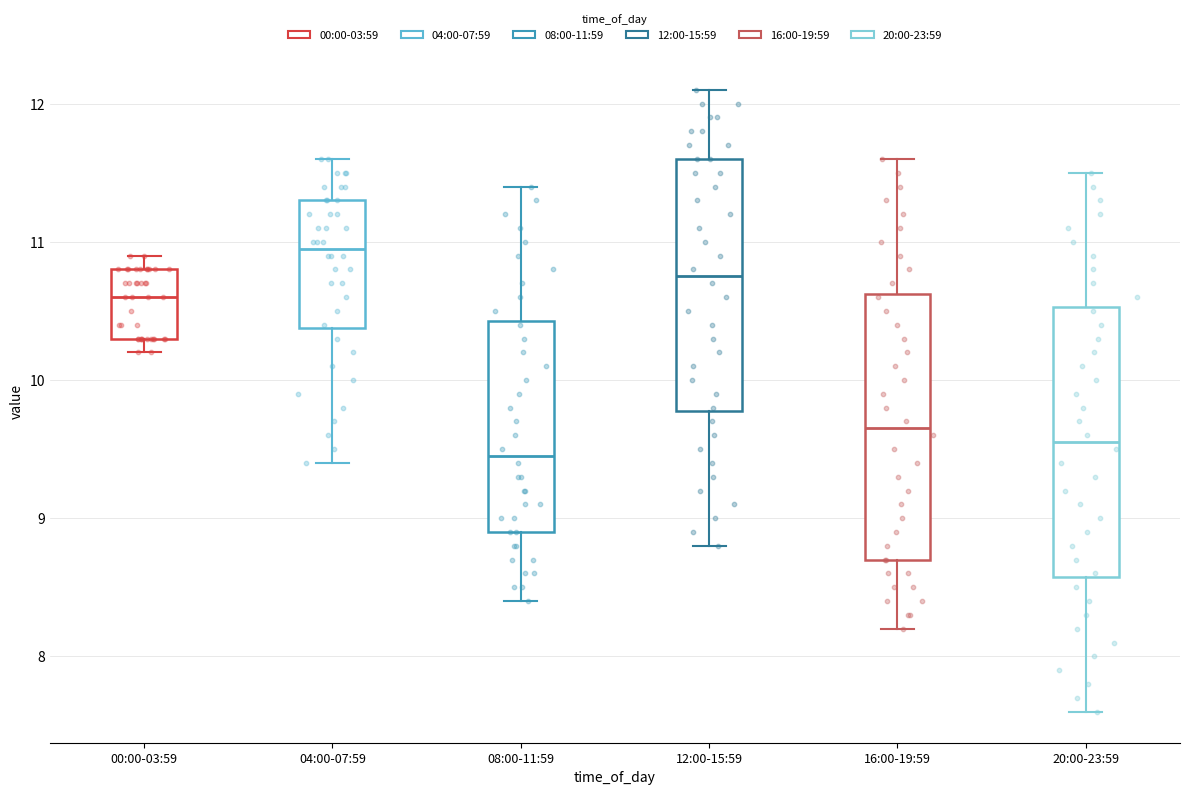

Reading left to right, transcribe this box plot: for each box, give where its median line is, the range the box spans, and where its two whiskers end, as read against the y-axis. The values are not printed on the chart, so give them approximately, as read against the axis.

00:00-03:59: median 10.6, box 10.3 to 10.8, whiskers 10.2 to 10.9
04:00-07:59: median 11.0, box 10.4 to 11.3, whiskers 9.4 to 11.6
08:00-11:59: median 9.5, box 8.9 to 10.4, whiskers 8.4 to 11.4
12:00-15:59: median 10.8, box 9.8 to 11.6, whiskers 8.8 to 12.1
16:00-19:59: median 9.7, box 8.7 to 10.6, whiskers 8.2 to 11.6
20:00-23:59: median 9.6, box 8.6 to 10.5, whiskers 7.6 to 11.5